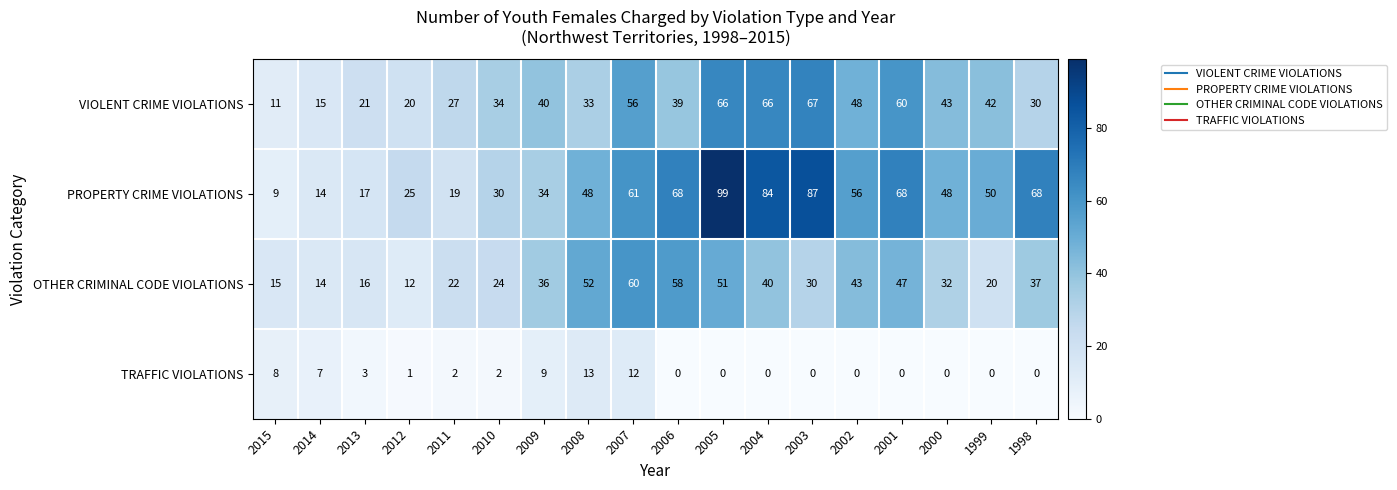

Which series has the largest range (max minus min)?

PROPERTY CRIME VIOLATIONS